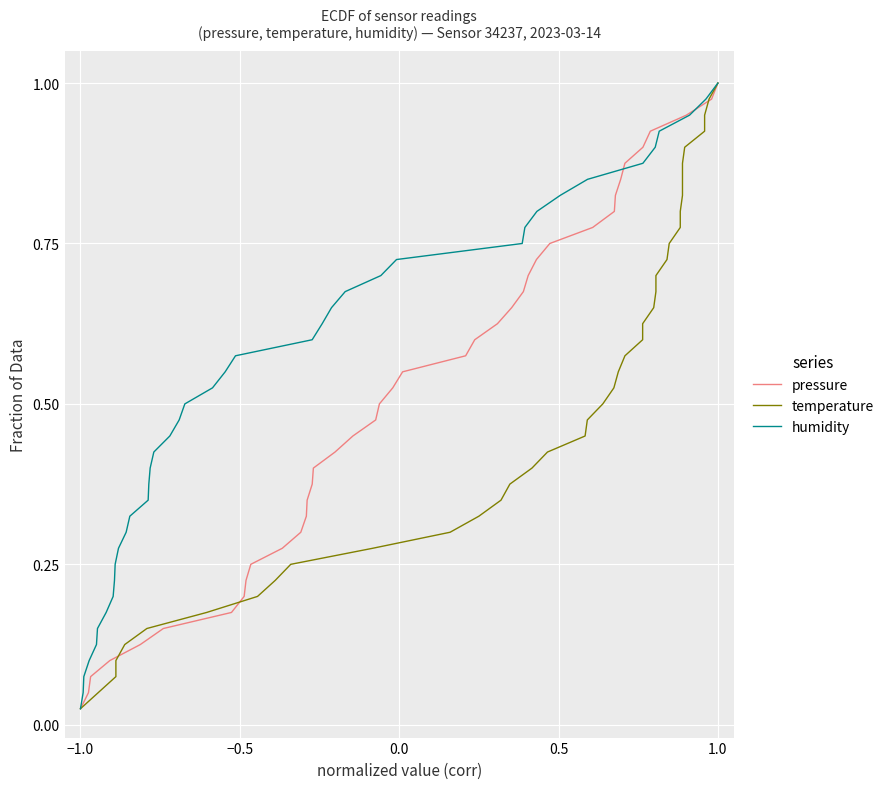

What is the maximum value for humidity?

1.0